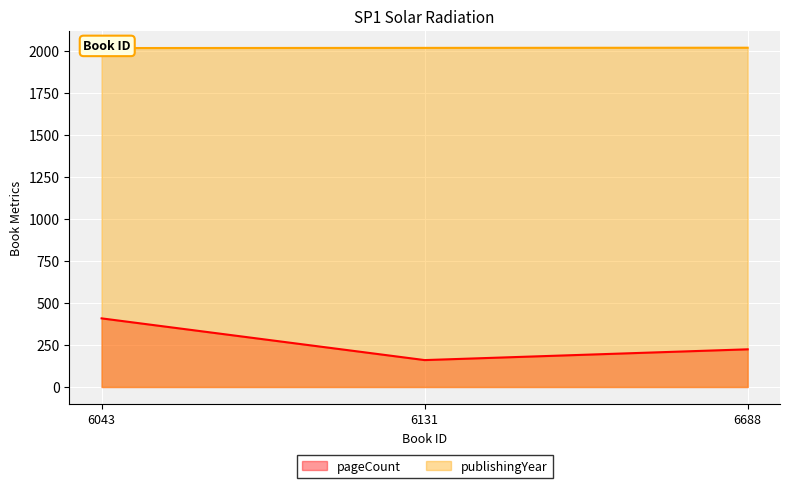

The value of pageCount at 6043 is 408. True or false?

True